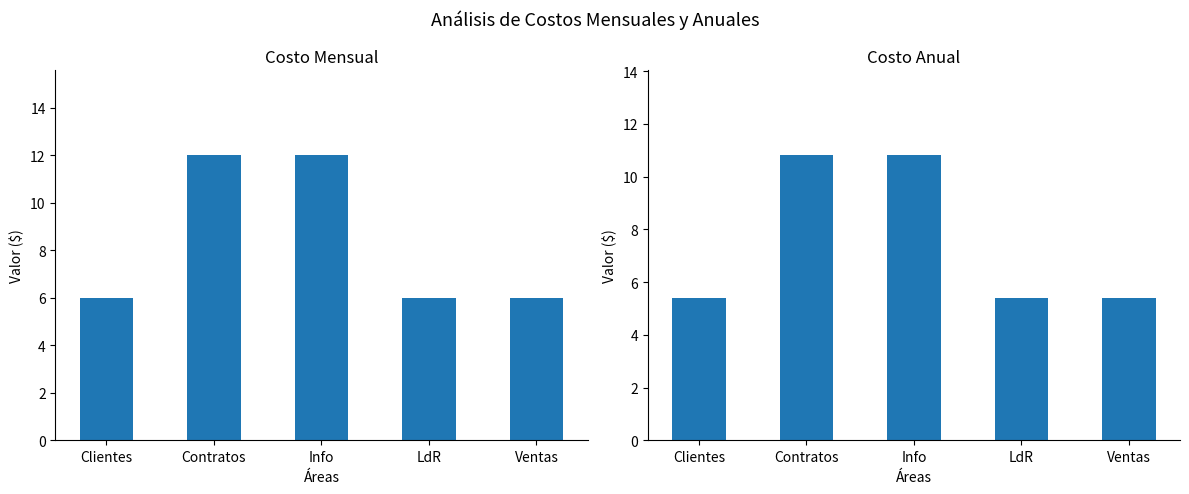

How many bars are there in total?

10